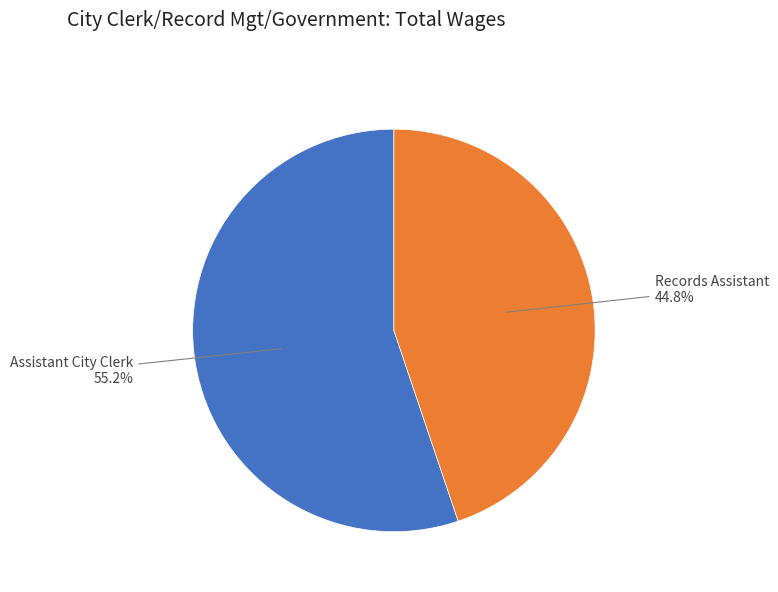

Which has a higher value, Records Assistant or Assistant City Clerk?

Assistant City Clerk